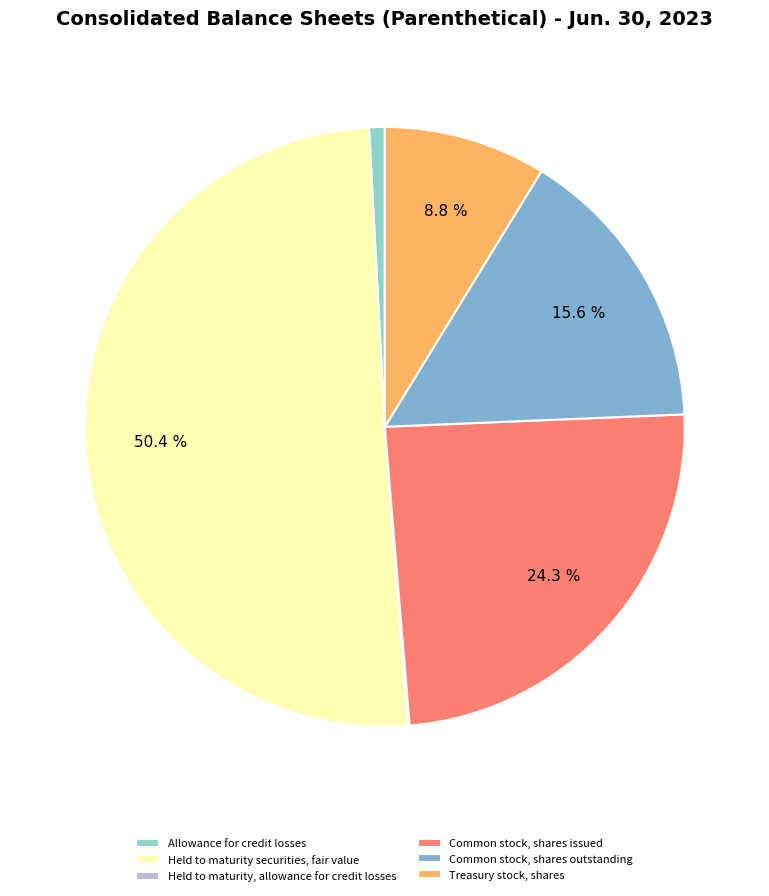

What is the change in value from Held to maturity securities, fair value to Held to maturity, allowance for credit losses?

-55320000